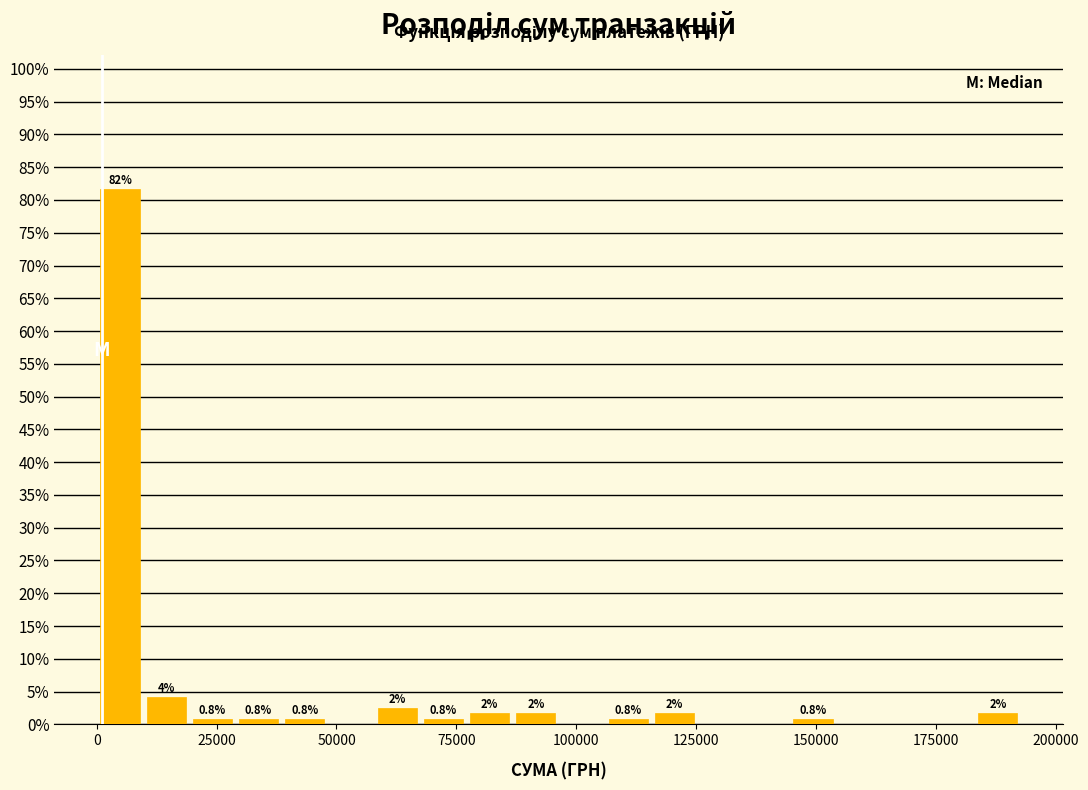

Around what value on the x-axis is the tallest bar? Give the approximate position of its centre, as read against the axis.

5000